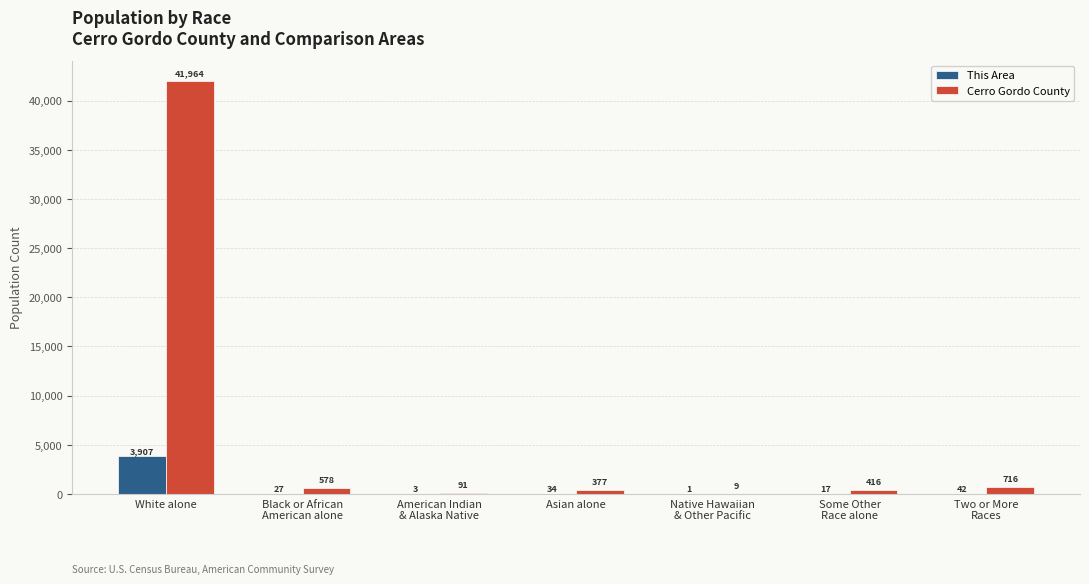

Which series has the largest total across all categories?

Cerro Gordo County